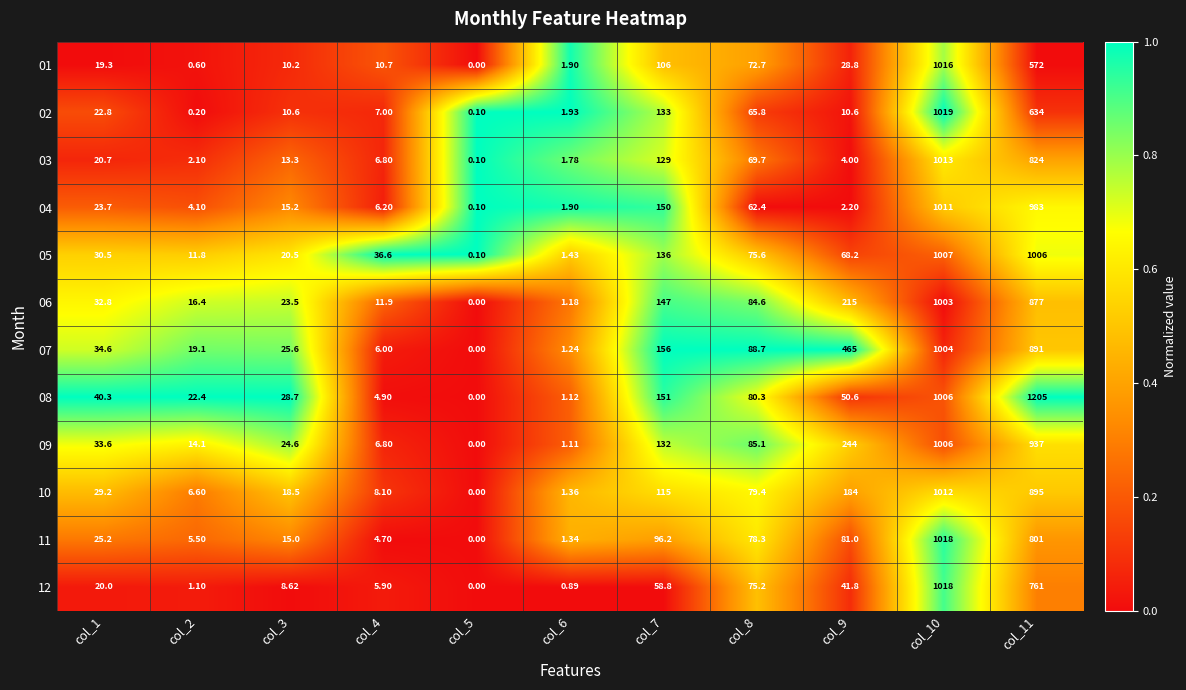

Between col_2 and col_3, which series saw the biggest shift?

10